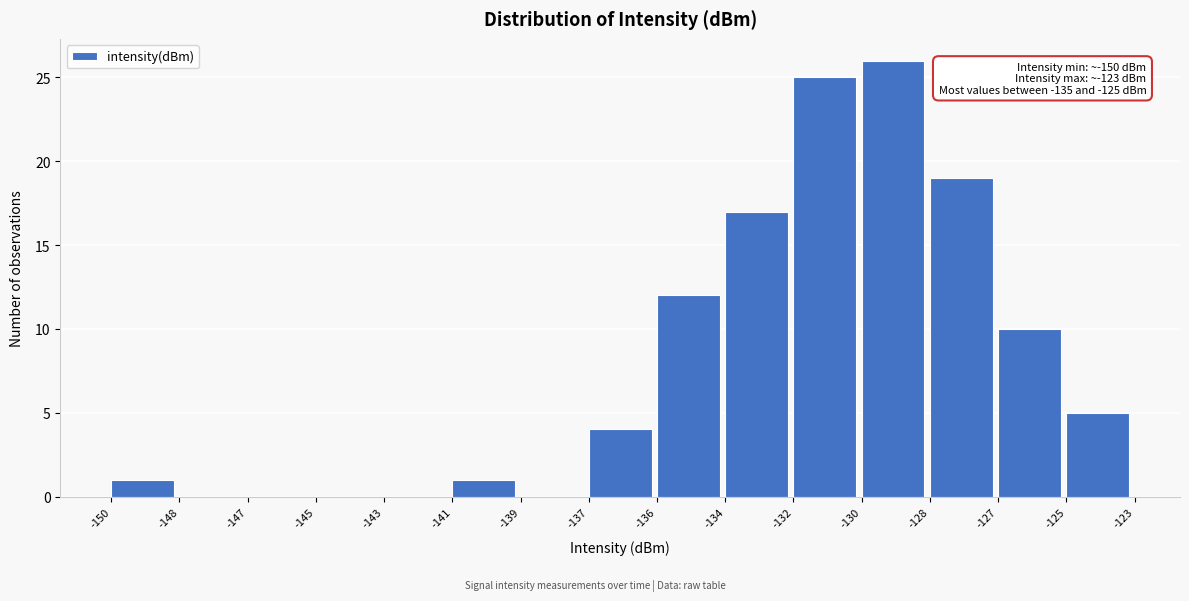

Reading left to right, transcribe all the data shown in this chart.

-150=1	-148=0	-147=0	-145=0	-143=0	-141=1	-139=0	-137=4	-136=12	-134=17	-132=25	-130=26	-128=19	-127=10	-125=5